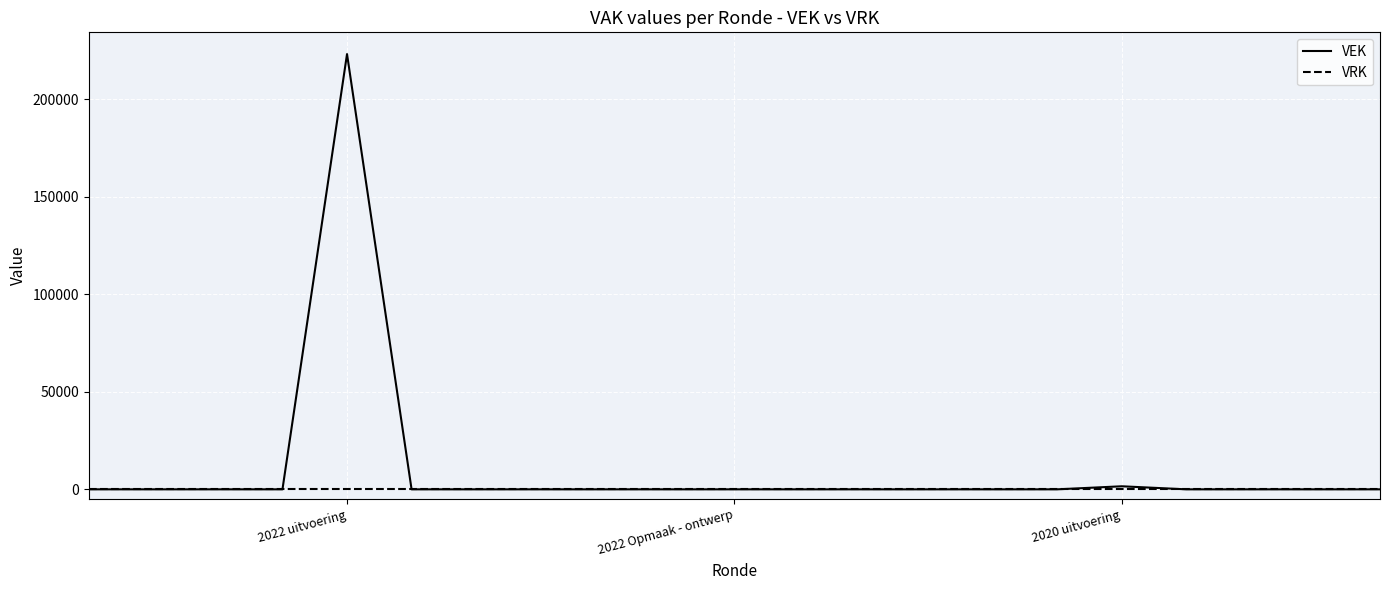

What is the highest value of the VEK series?

223033